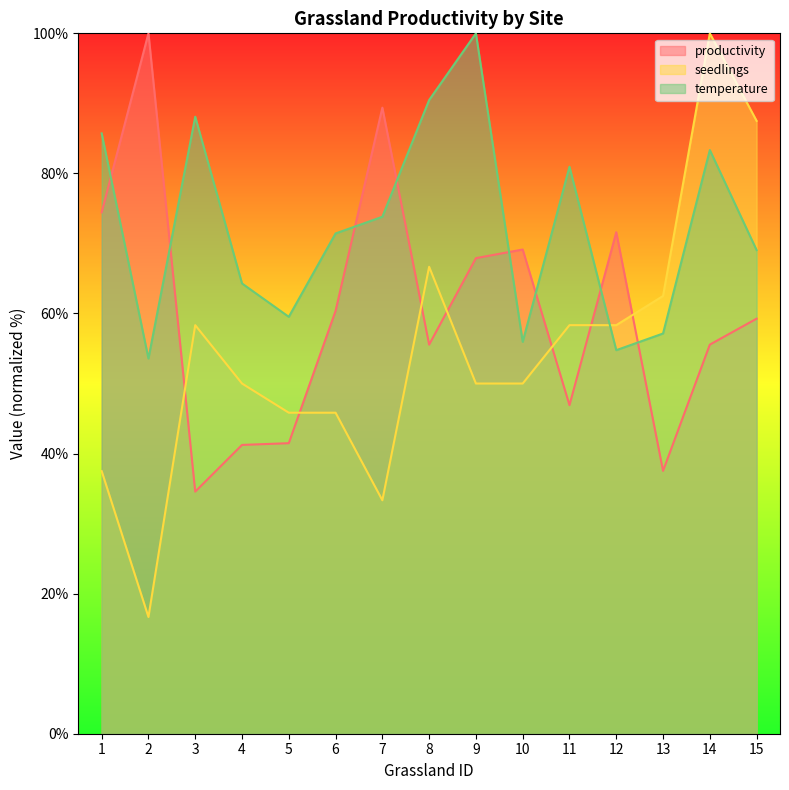

The seedlings series shows 45.8 at 6. True or false?

True